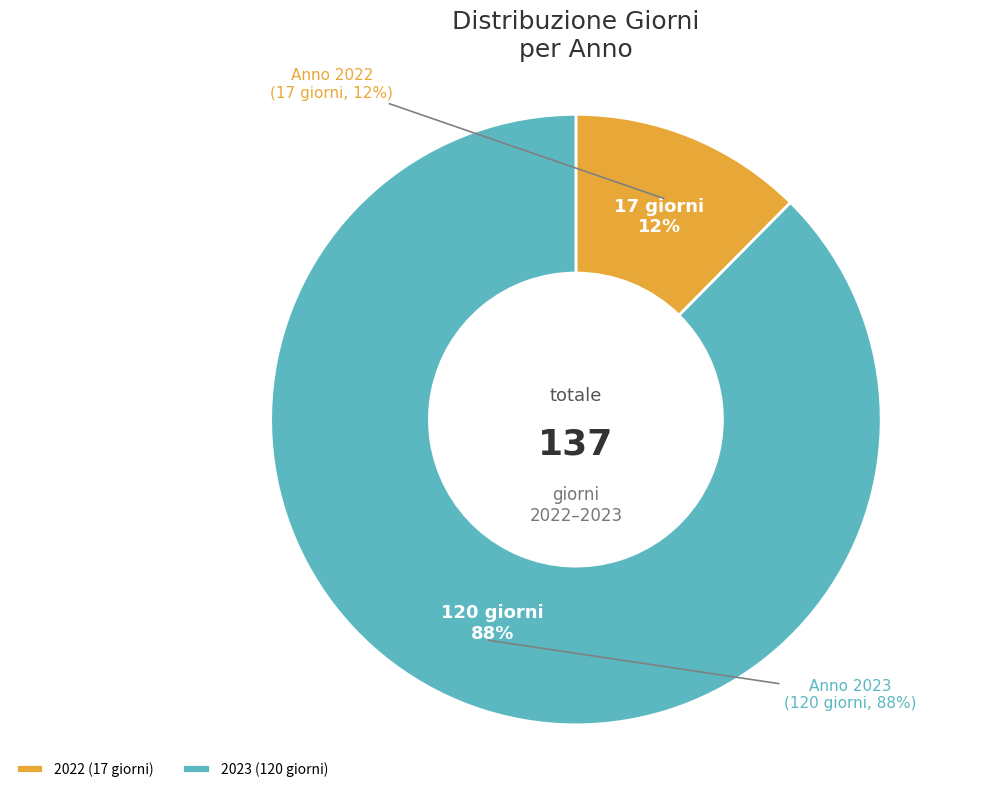

What percentage is NOT represented by 2023?

12.4%